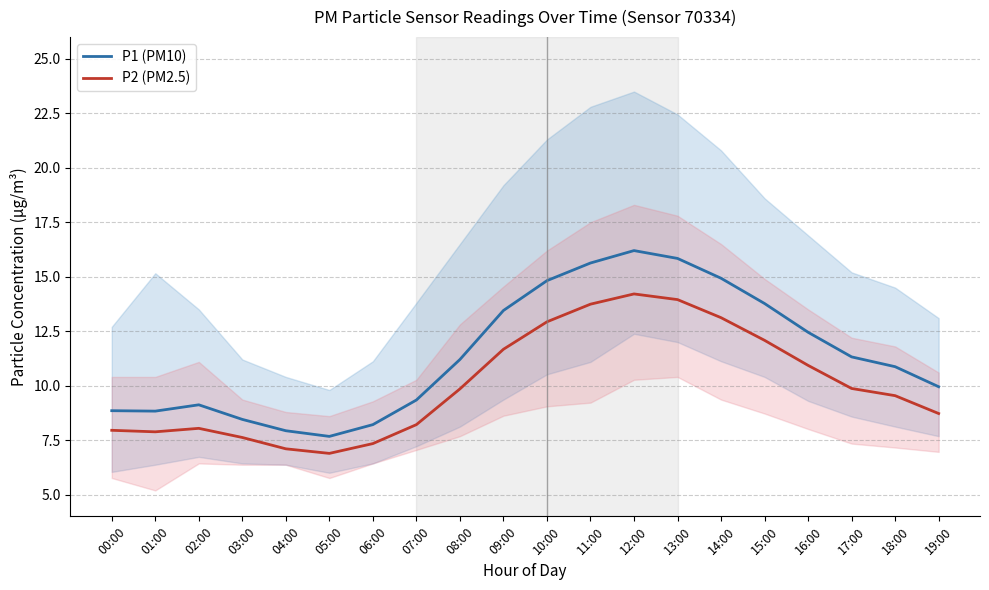

At which category does P2 (PM2.5) reach its first local peak?

02:00